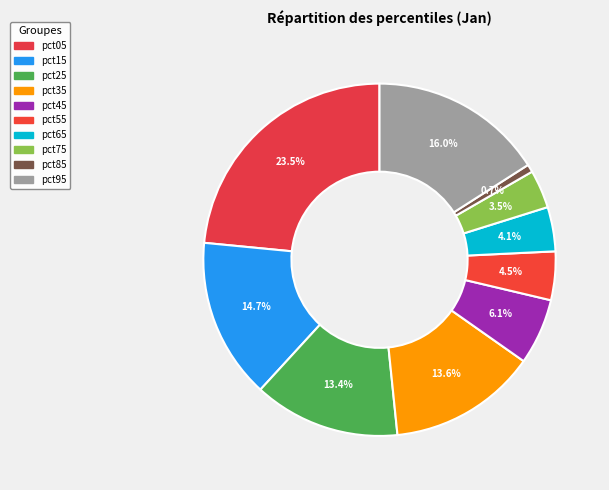

Which slice is the largest?

pct05